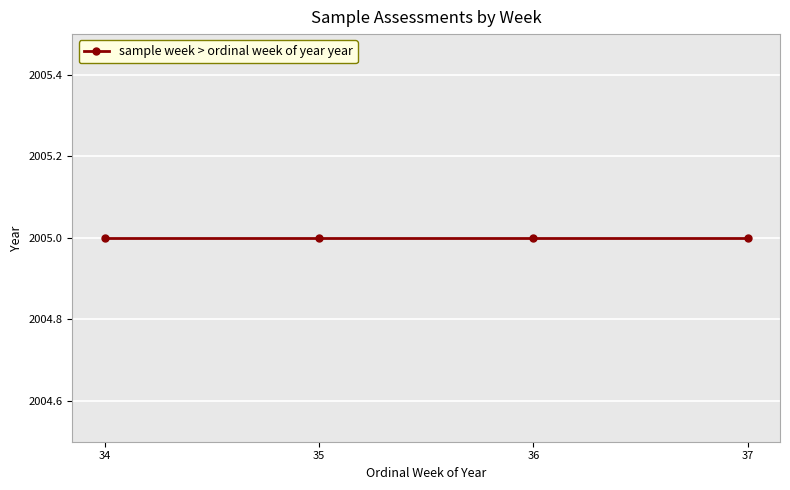

The value at 34 is 16. True or false?

False